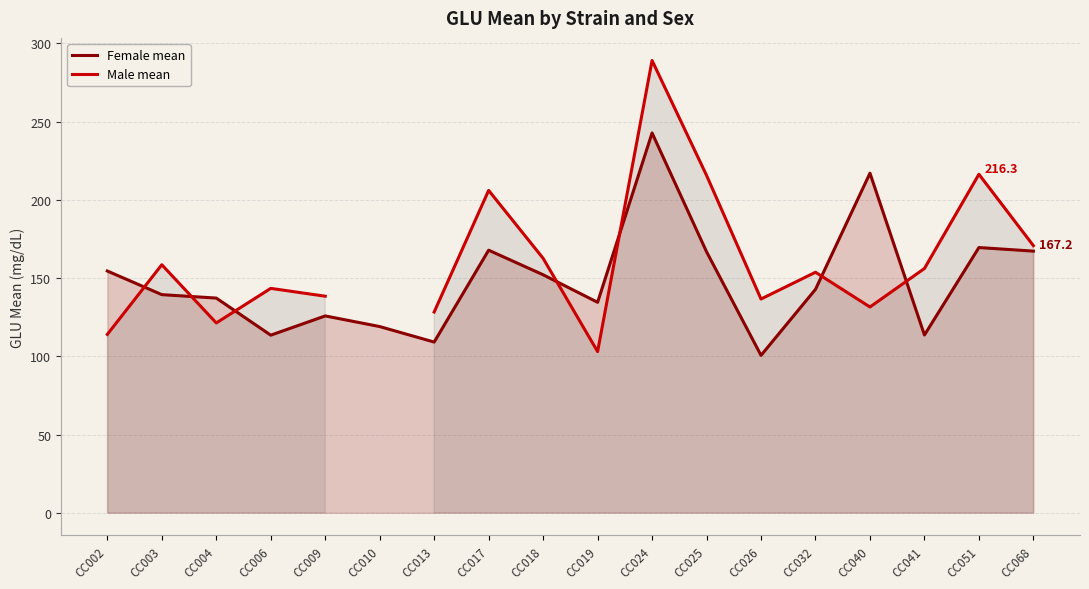

How many interior local peaks does the Female mean series have?

5